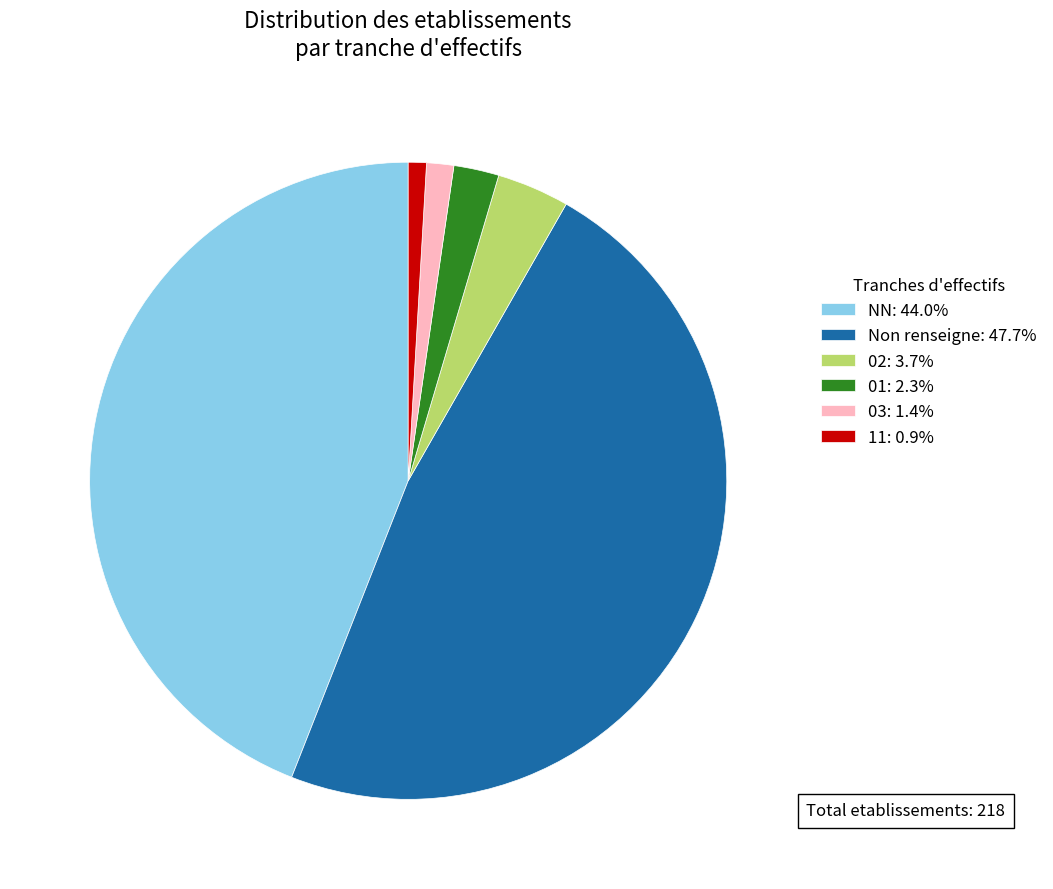

Is there any slice that represents more than half of the pie?

No